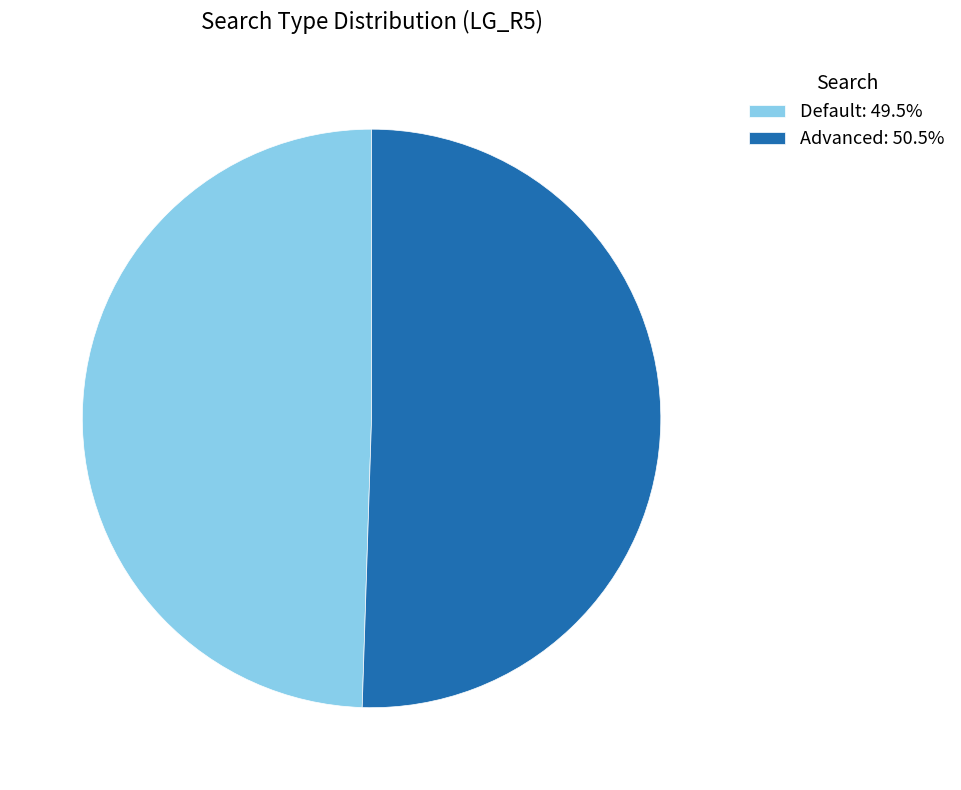

Rank the categories by value from highest to lowest.

Advanced, Default